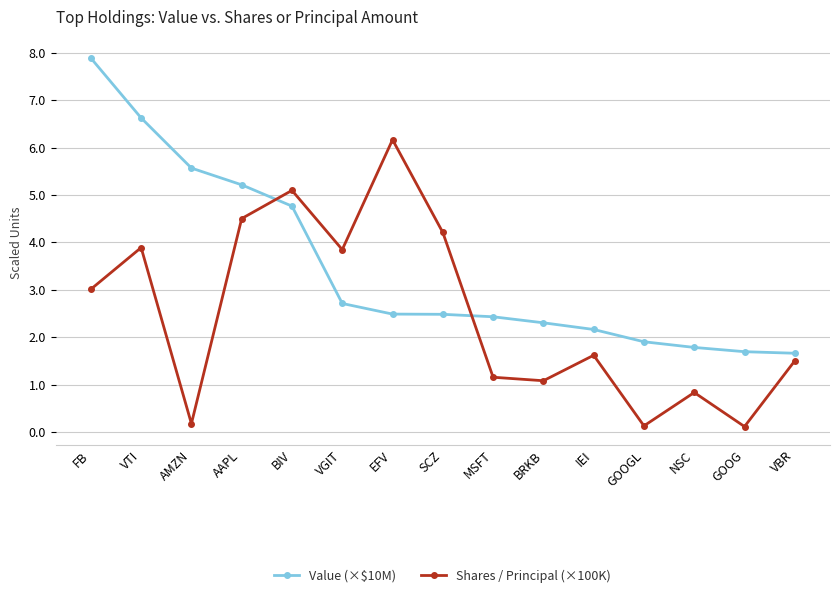

What is the sum of the Shares / Principal (×100K) values at AMZN and SCZ?

4.4